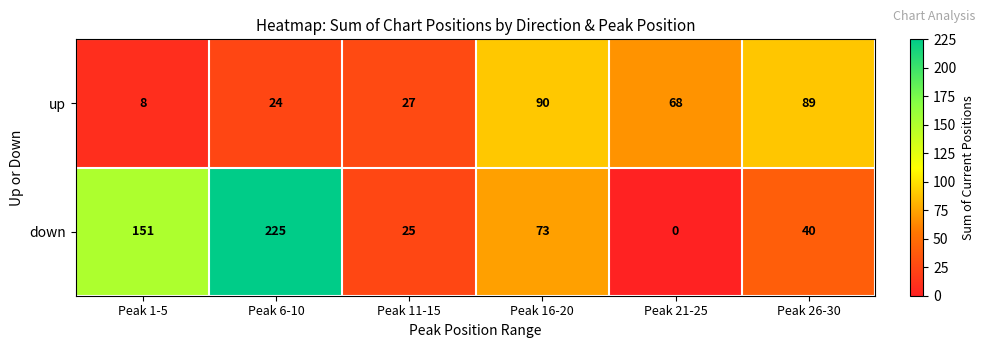

What is the difference between the highest and lowest values at Peak 11-15?

2